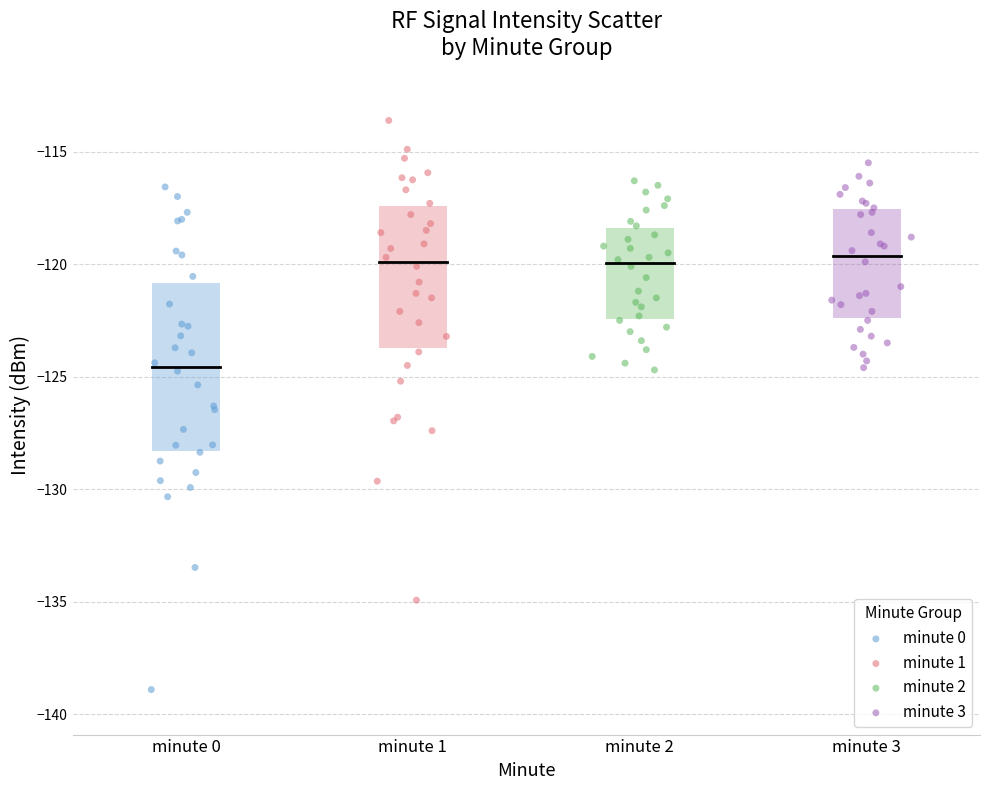

Which series has the largest Y range (max minus min)?

minute 0